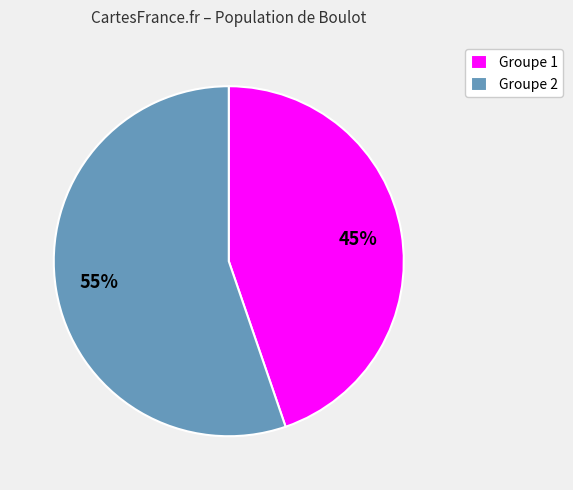

How many slices are in this pie chart?

2